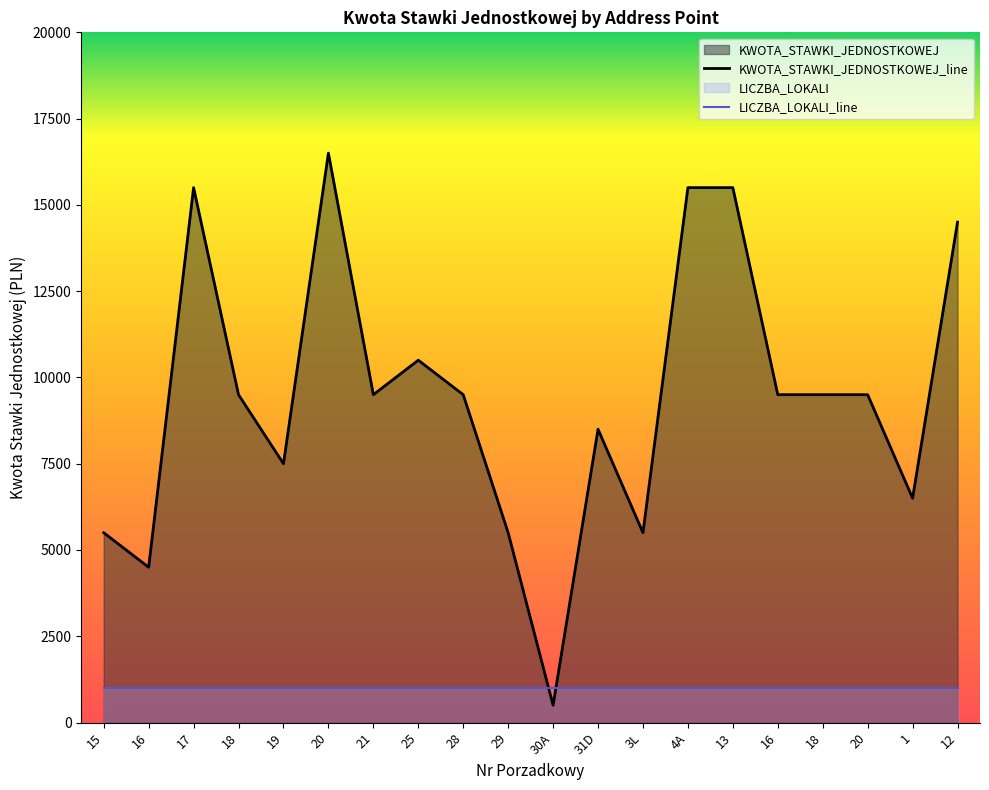

Which has a higher value, 4A or 20?

4A